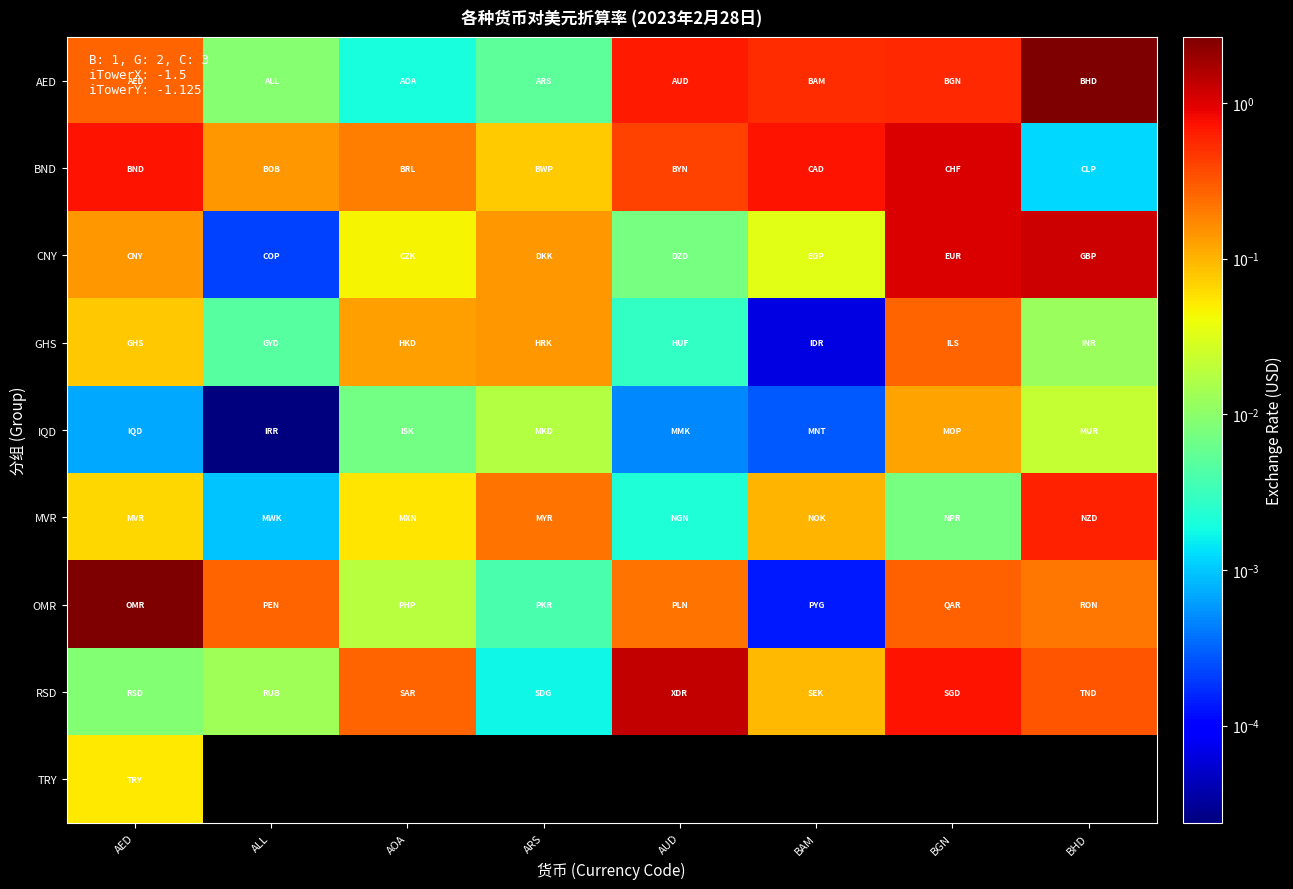

Which series has the largest total across all categories?

AED